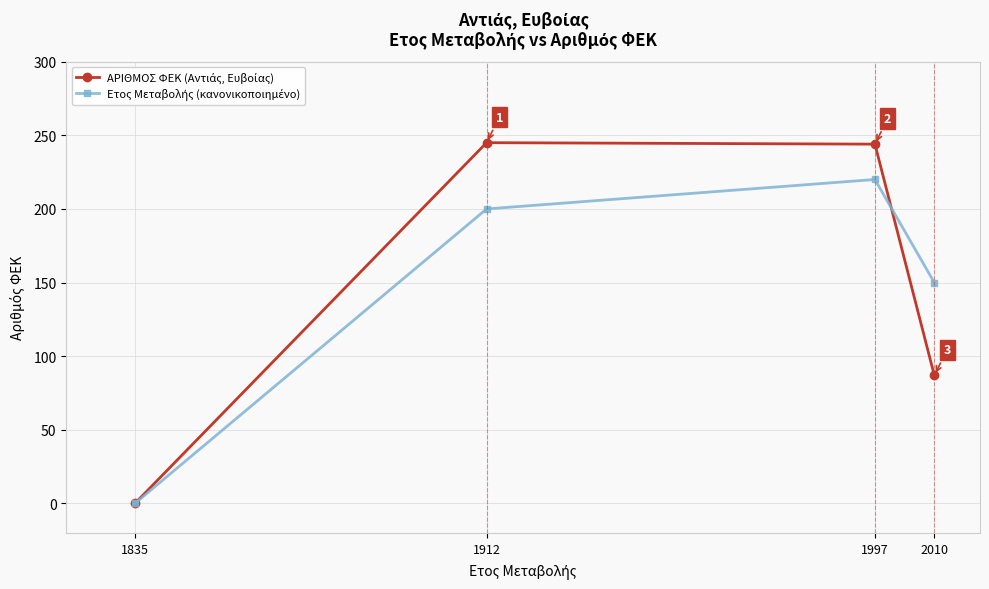

What is the spread (max minus min) of values at 2010?

63